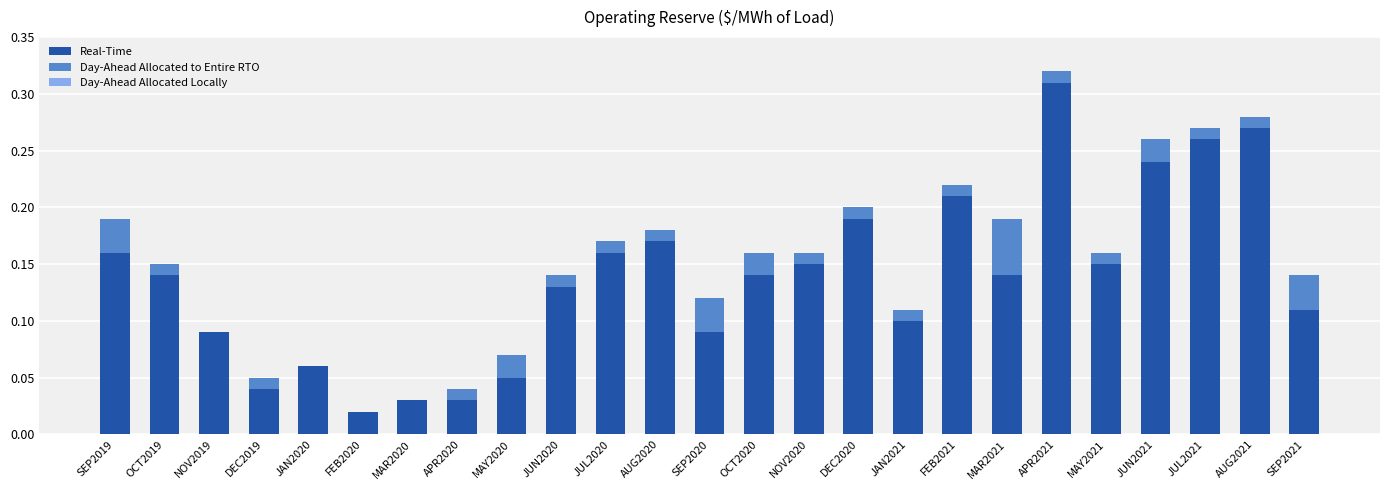

At which category is the sum across all series the highest?

APR2021